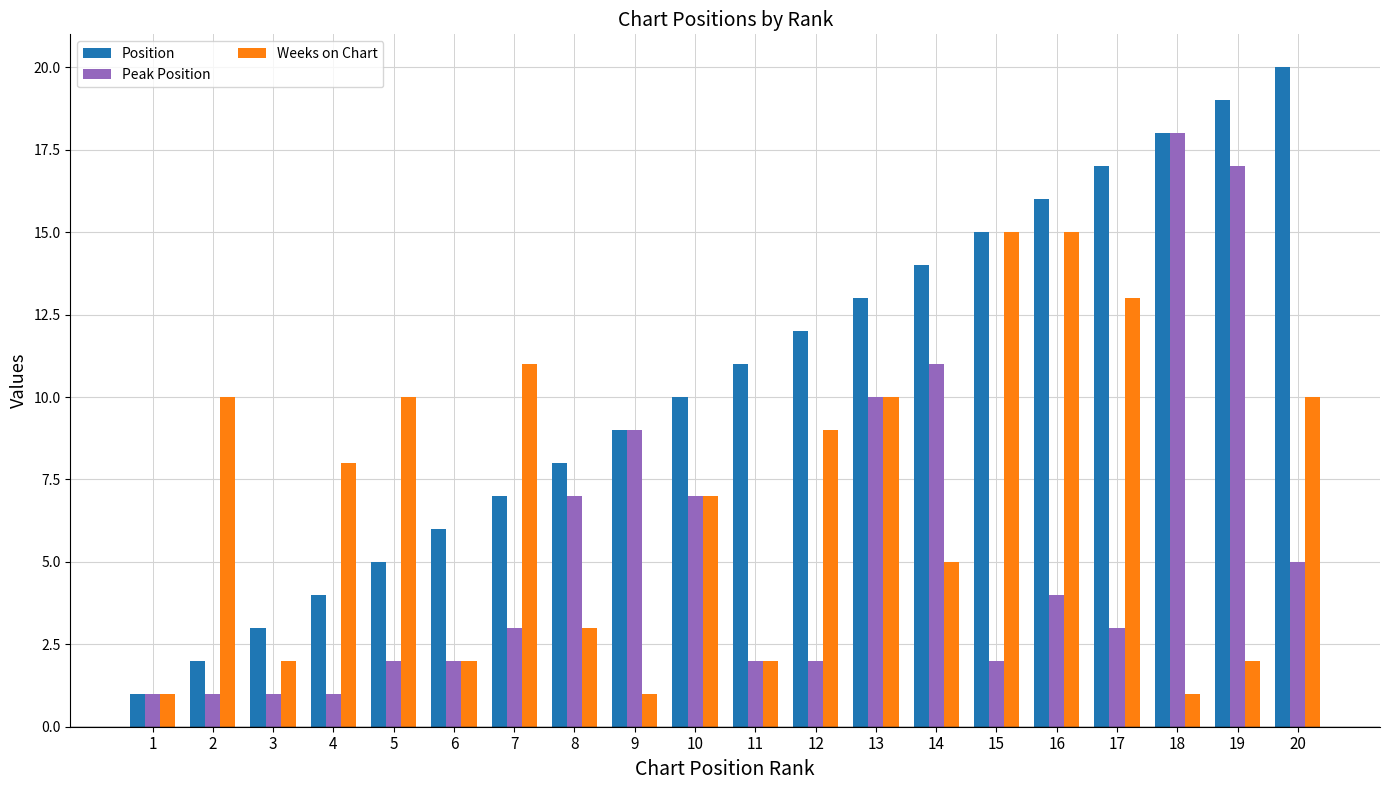

List the series in order of their peak value, highest first.

Position, Peak Position, Weeks on Chart